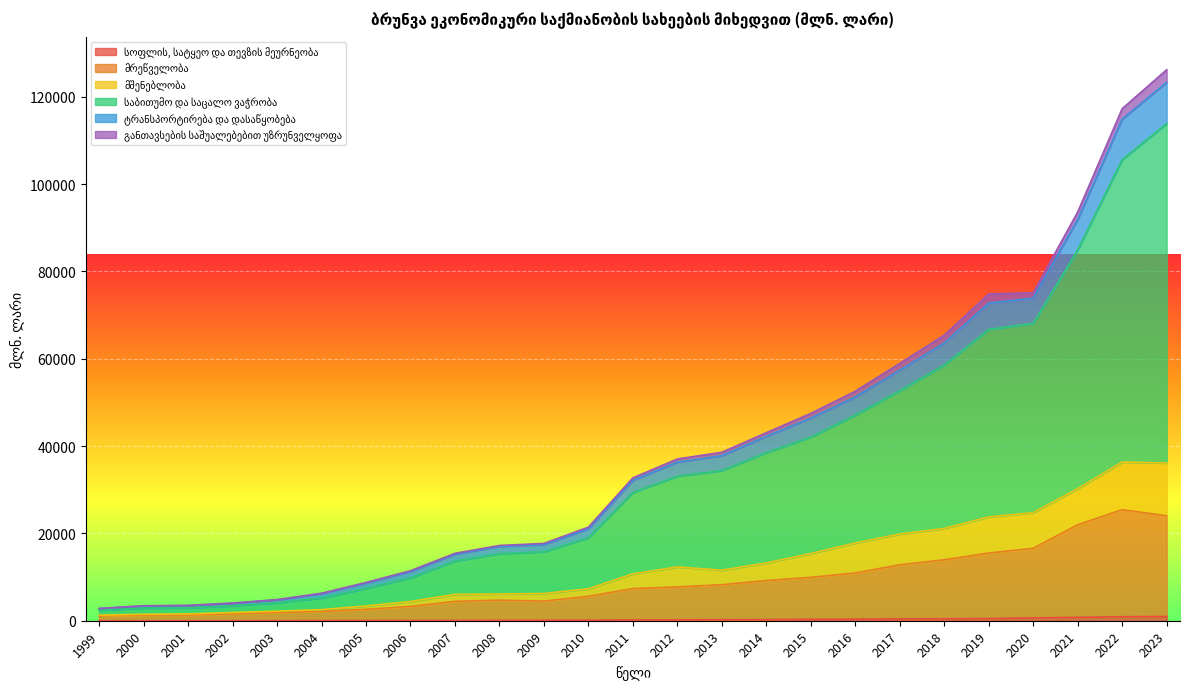

Does the chart display data point markers on the line(s)?

No